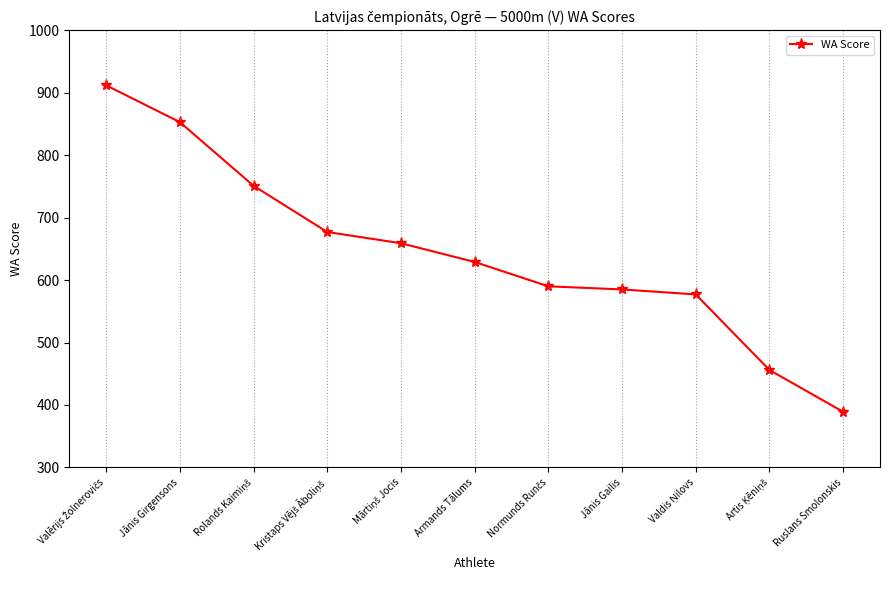

Which label corresponds to the smallest value in the chart?

Ruslans Smolonskis